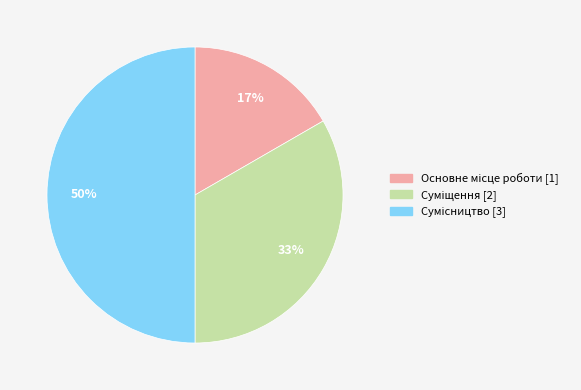

To the nearest percent, what is the difference between the largest and smallest slice percentages?

33%